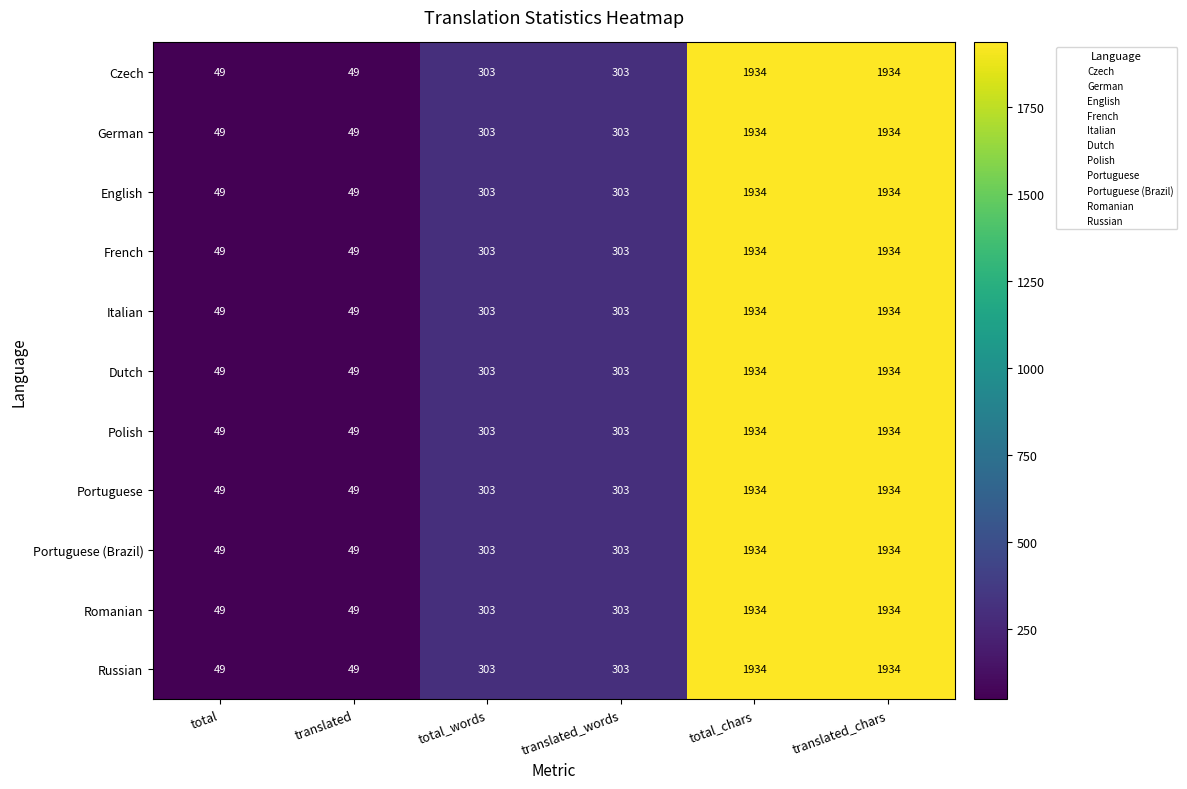

What is the maximum value for Russian?

1934